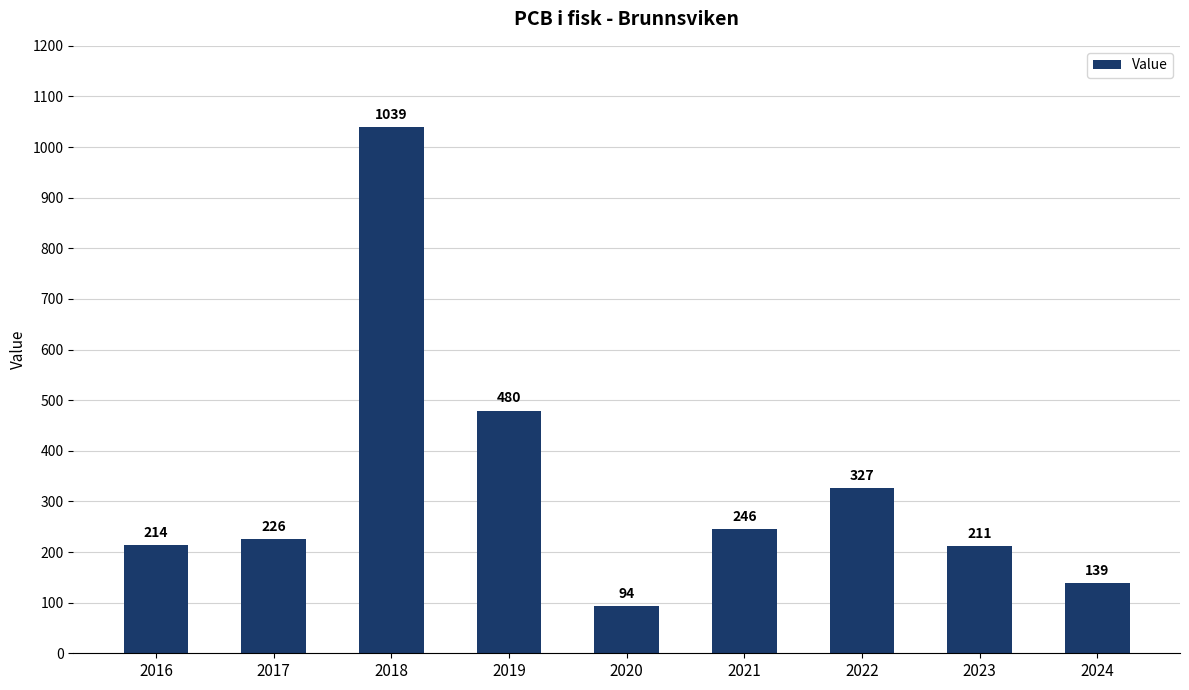

How many bars are there in total?

9